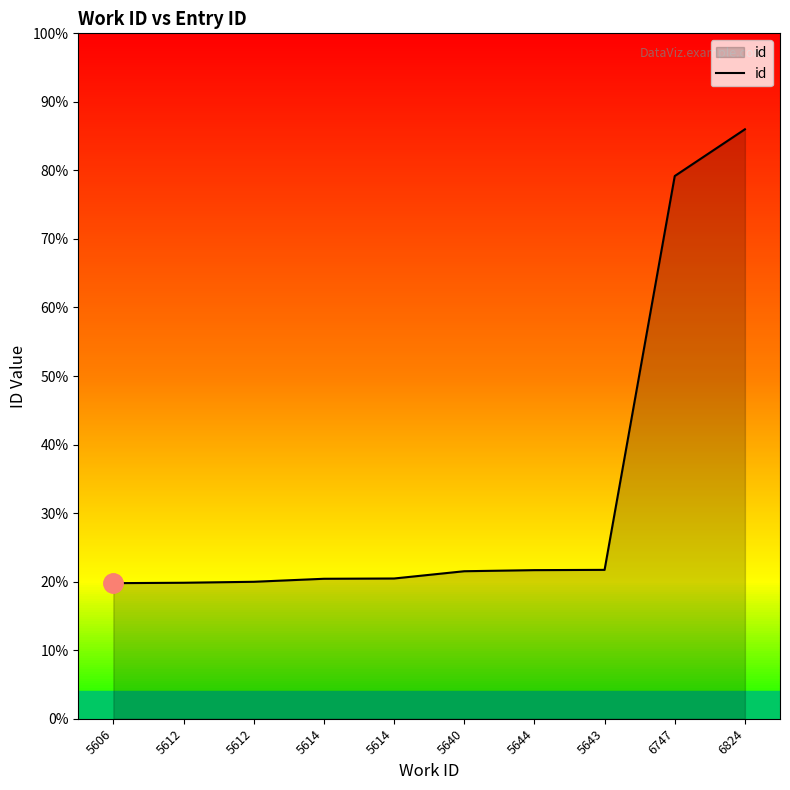

Is this an area chart (filled region under the line)?

Yes